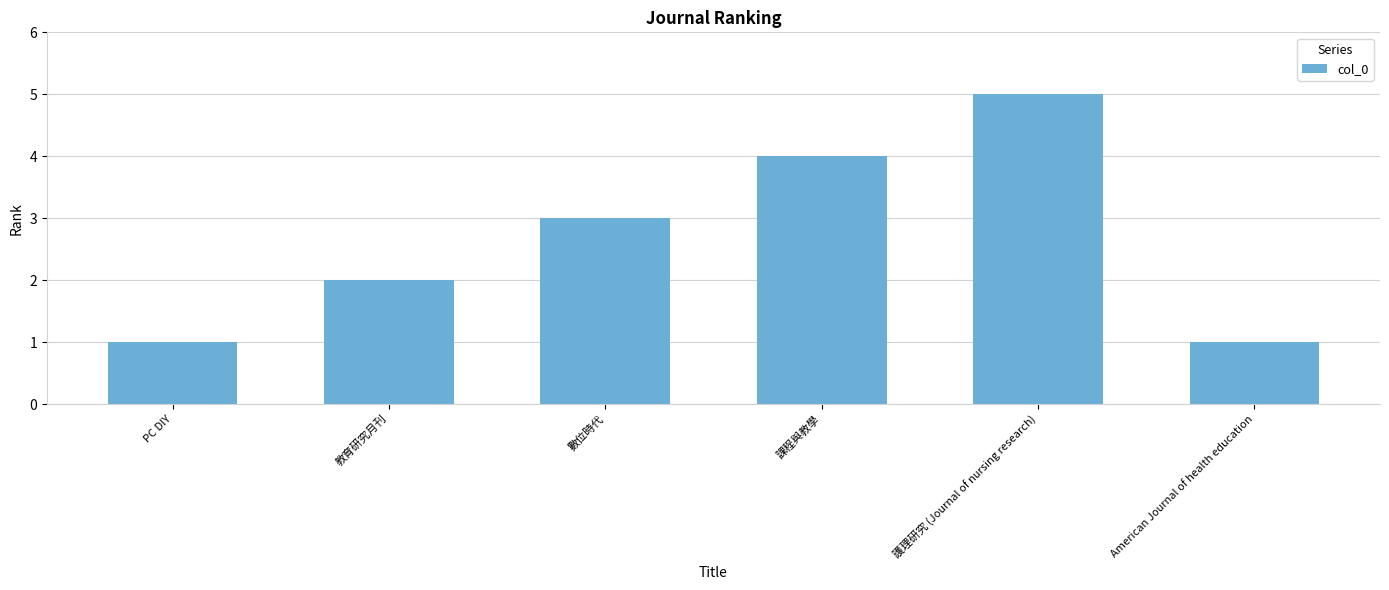

Count the values in the range 1 to 4.

5